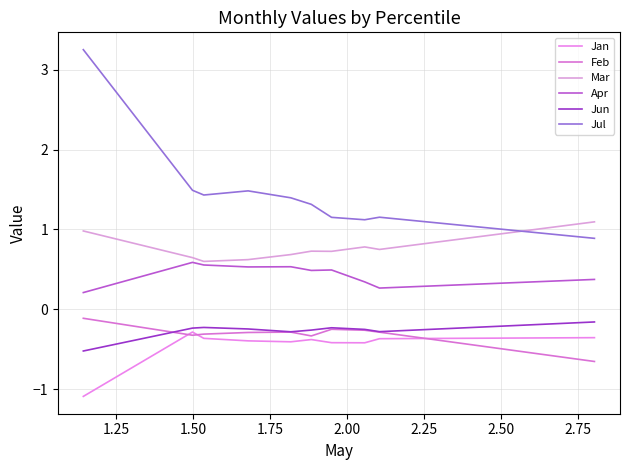

Is this an area chart (filled region under the line)?

No